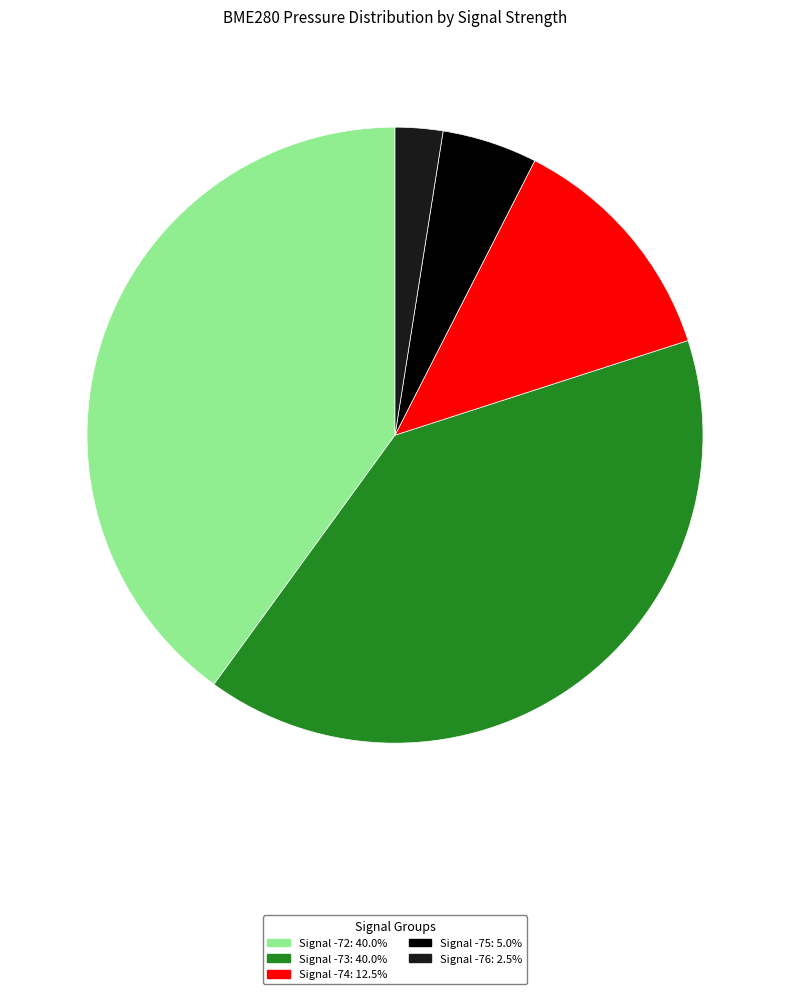

Is Signal -73: 40.0% the majority of the pie?

No